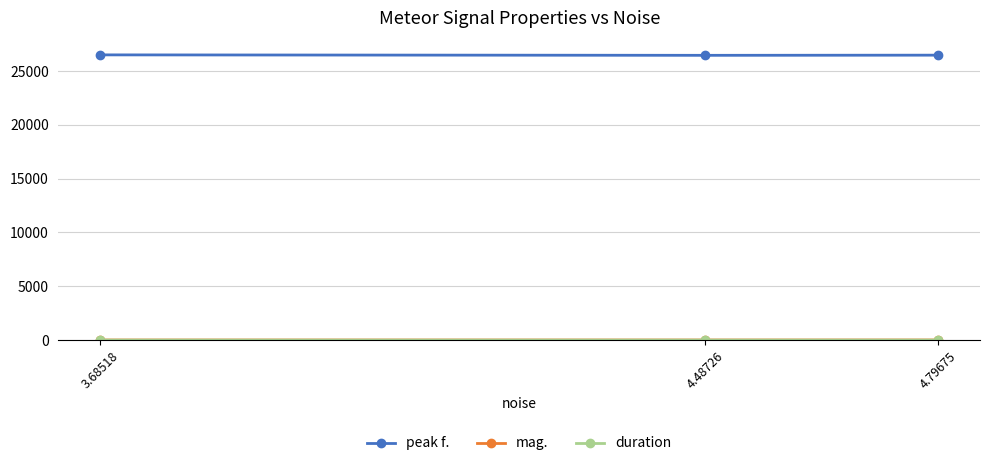

Where is peak f. nearest to the value 26483?

4.79675